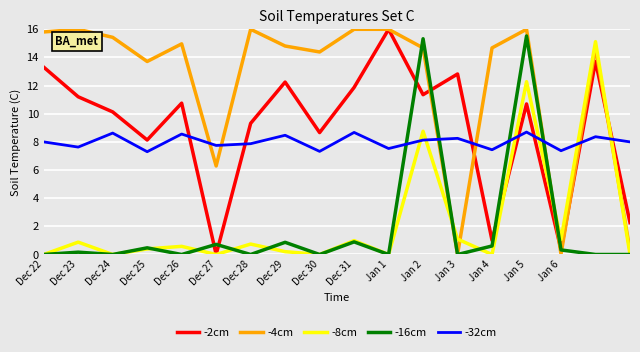

Which series has the largest total across all categories?

-4cm